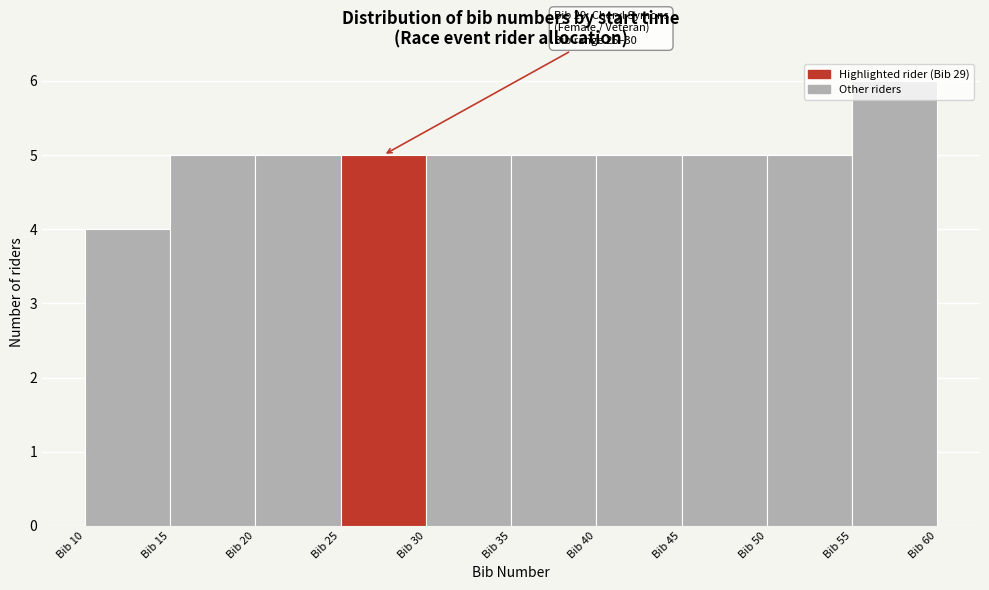

Over which range of the x-axis is the bar tallest?

55 to 60